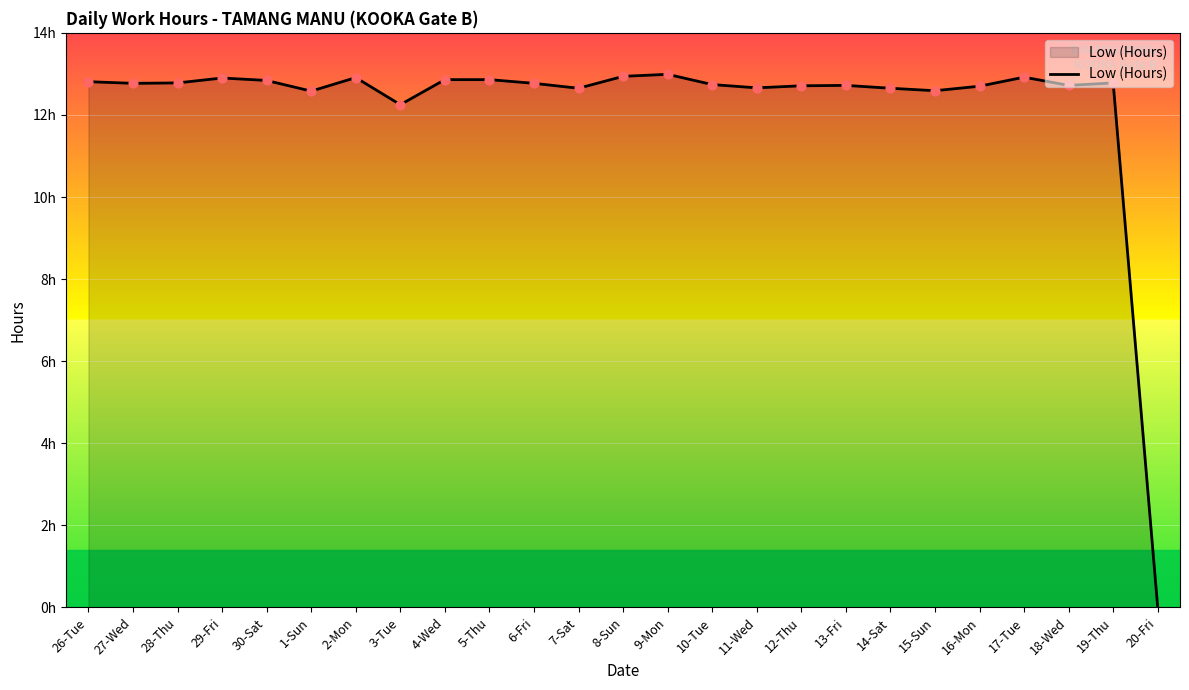

Which has a higher value, 19-Thu or 11-Wed?

19-Thu